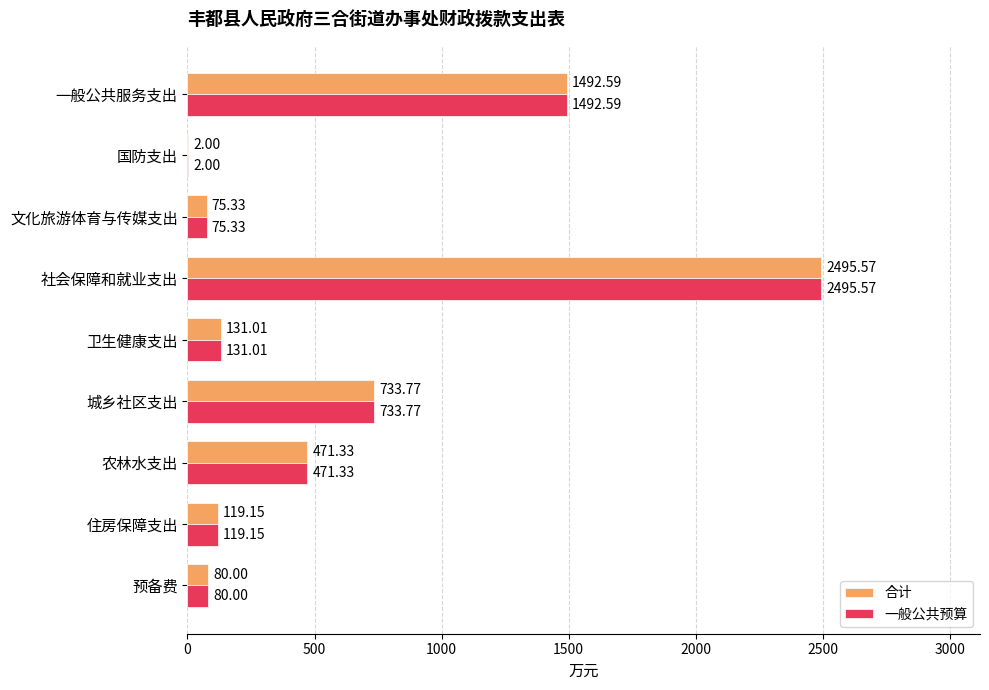

Is the value of 一般公共预算 at 文化旅游体育与传媒支出 greater than the value of 合计 at 卫生健康支出?

No